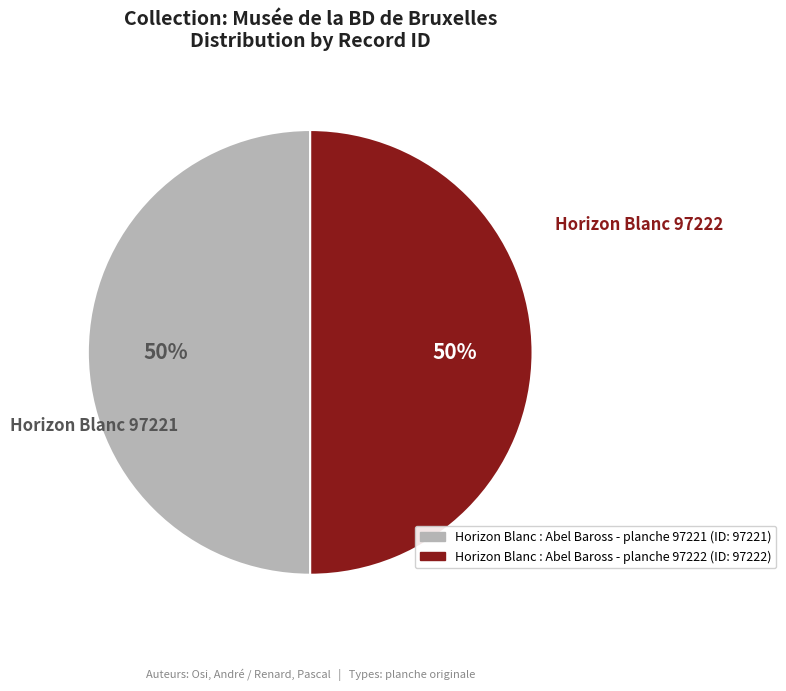

Do Horizon Blanc : Abel Baross - planche 97222 and Horizon Blanc : Abel Baross - planche 97221 together represent more than half of the pie?

Yes